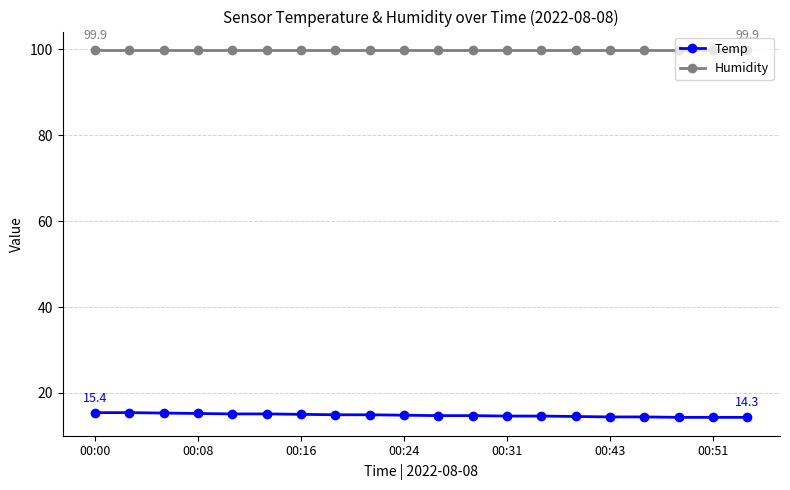

True or false: Humidity and Temp intersect in this chart.

False